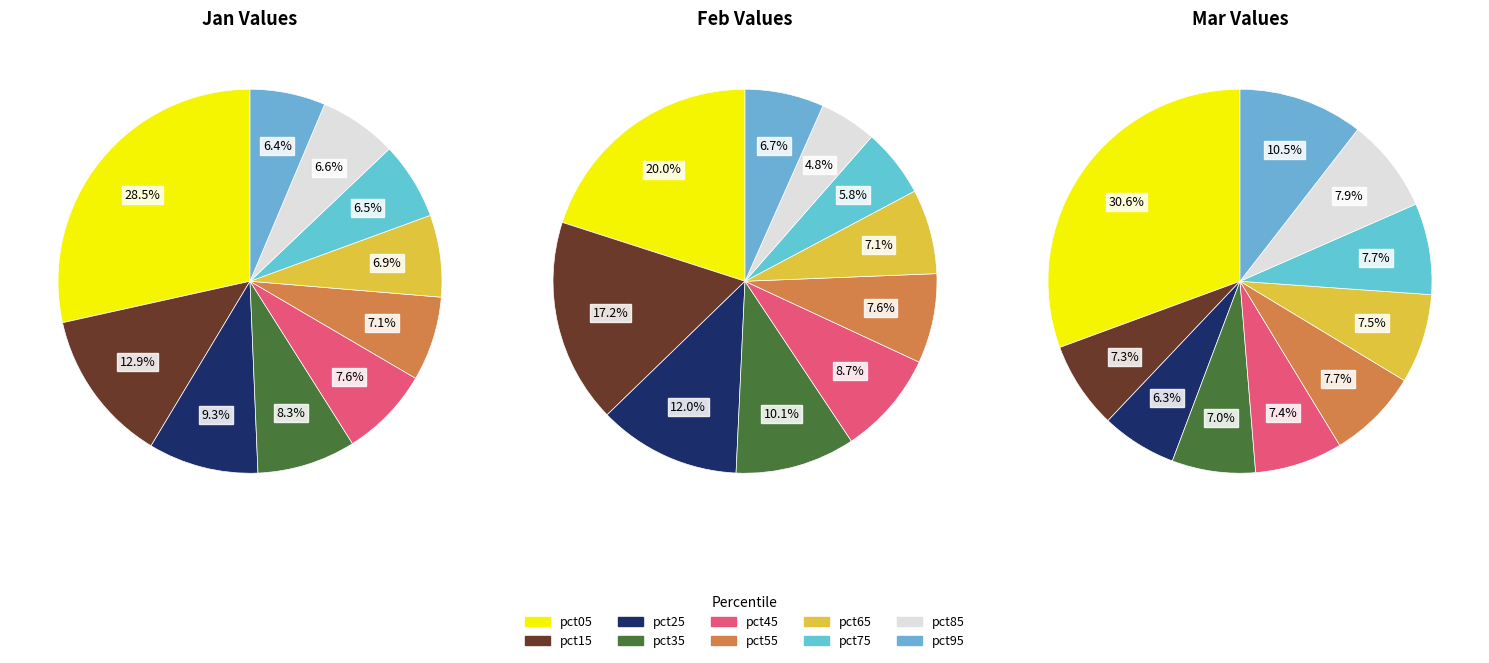

To the nearest percent, what is the difference between the largest and smallest slice percentages?

24%